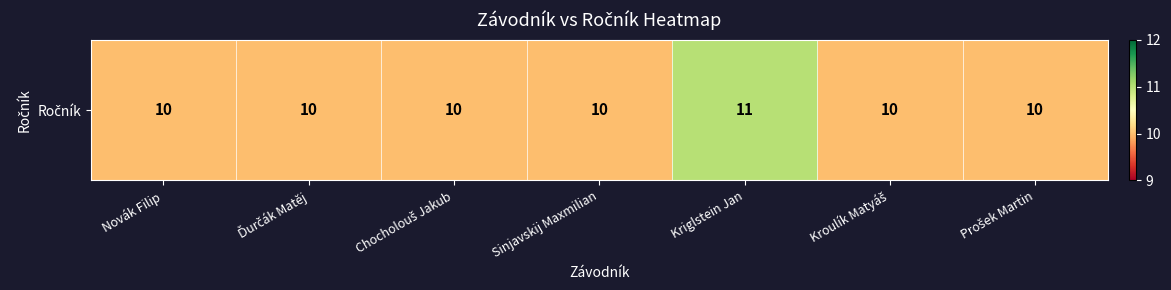

How many categories are shown in the chart?

7